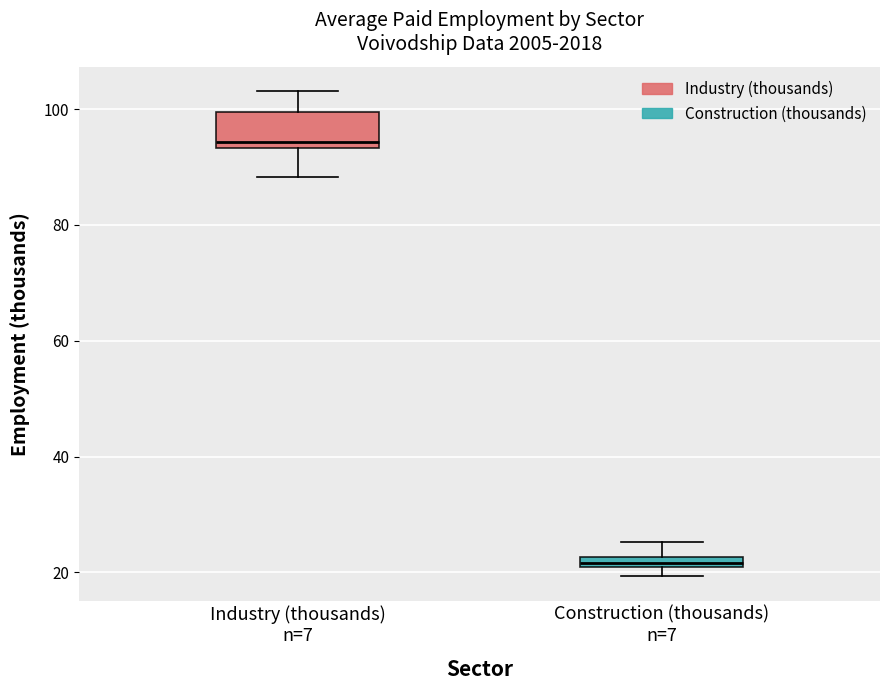

Which box has the lowest median line?

Construction (thousands) n=7